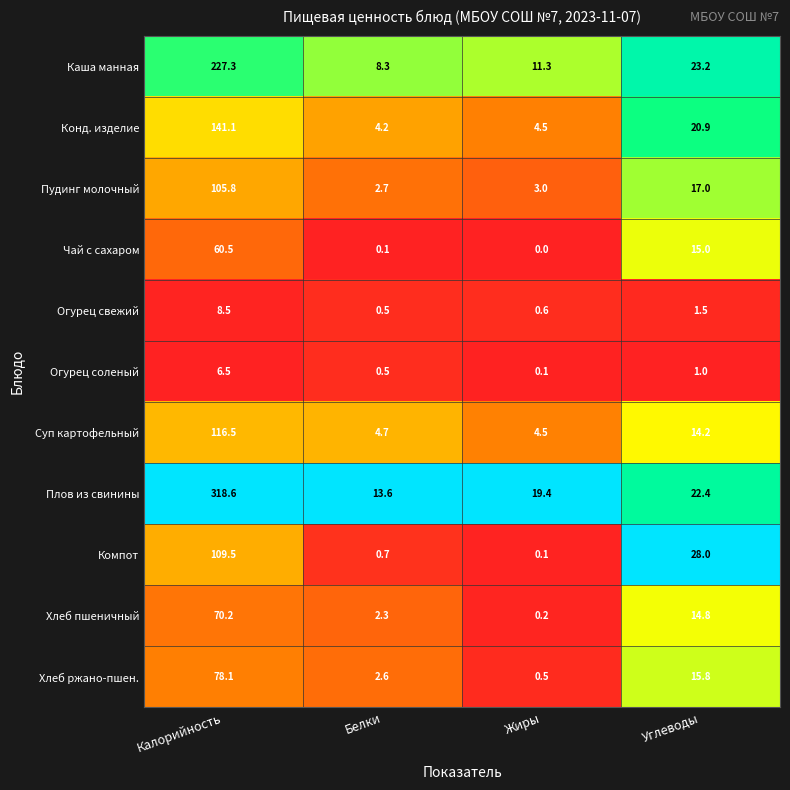

What is the difference between the maximum and minimum values in the Каша манная series?

219.0